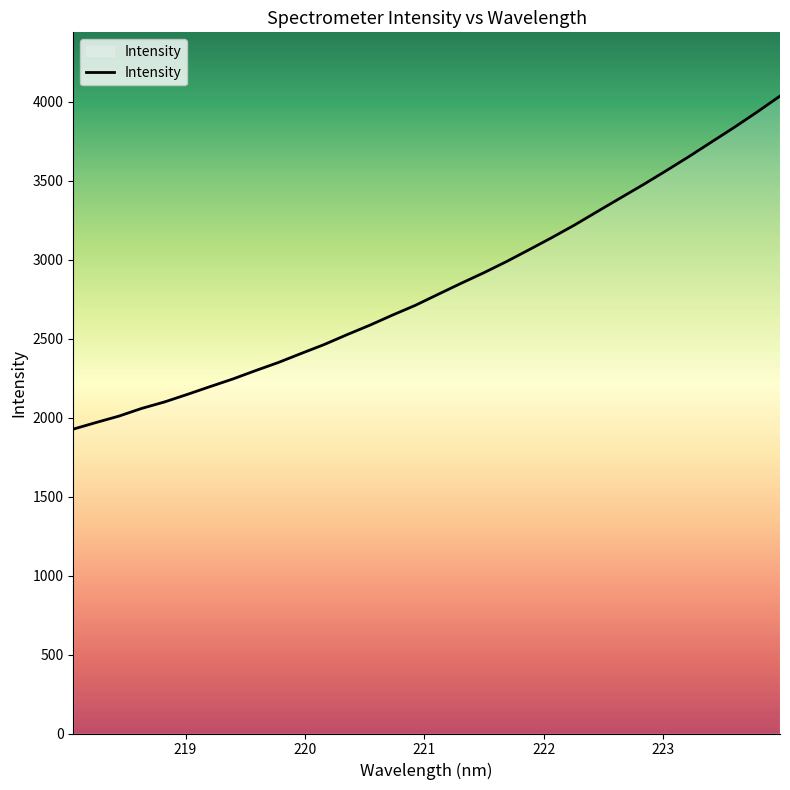

What is the greatest value displayed?

4034.8